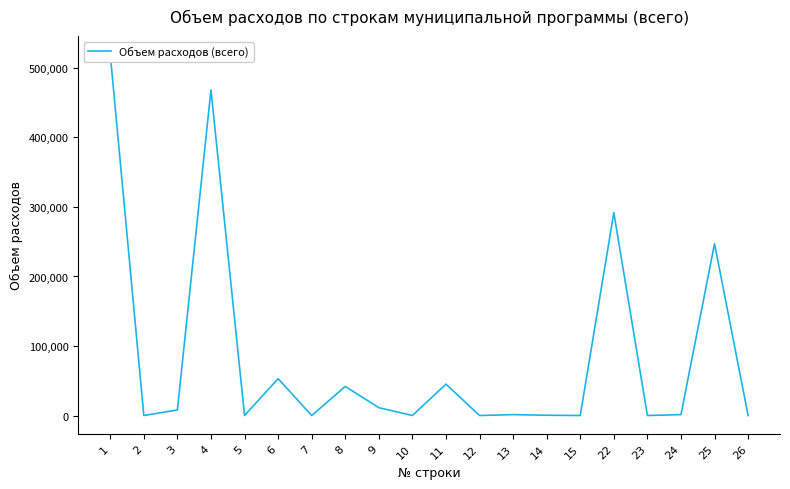

What is the sum of all values?

1689320.1